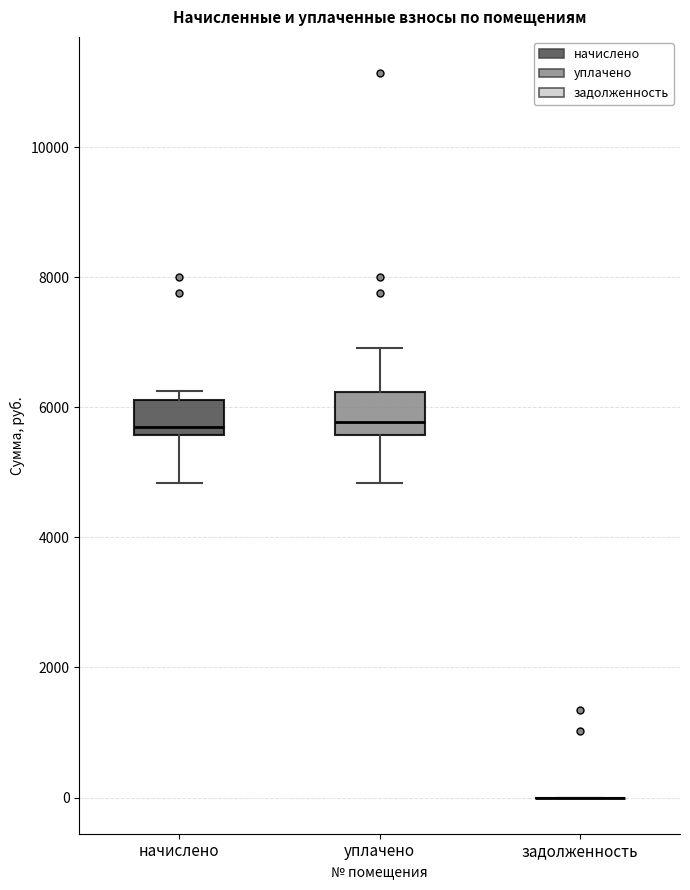

Reading left to right, read every box against the y-axis: the position of its median line, the range the box covers, and the ends of its whiskers. The values are not printed on the chart, so give them approximately, as read against the axis.

начислено: median 5800, box 5600 to 6200, whiskers 4800 to 6200 (just above the box's upper edge)
уплачено: median 5800, box 5600 to 6200, whiskers 4800 to 7000
задолженность: box collapsed to a line at 0, whiskers 0 to 0